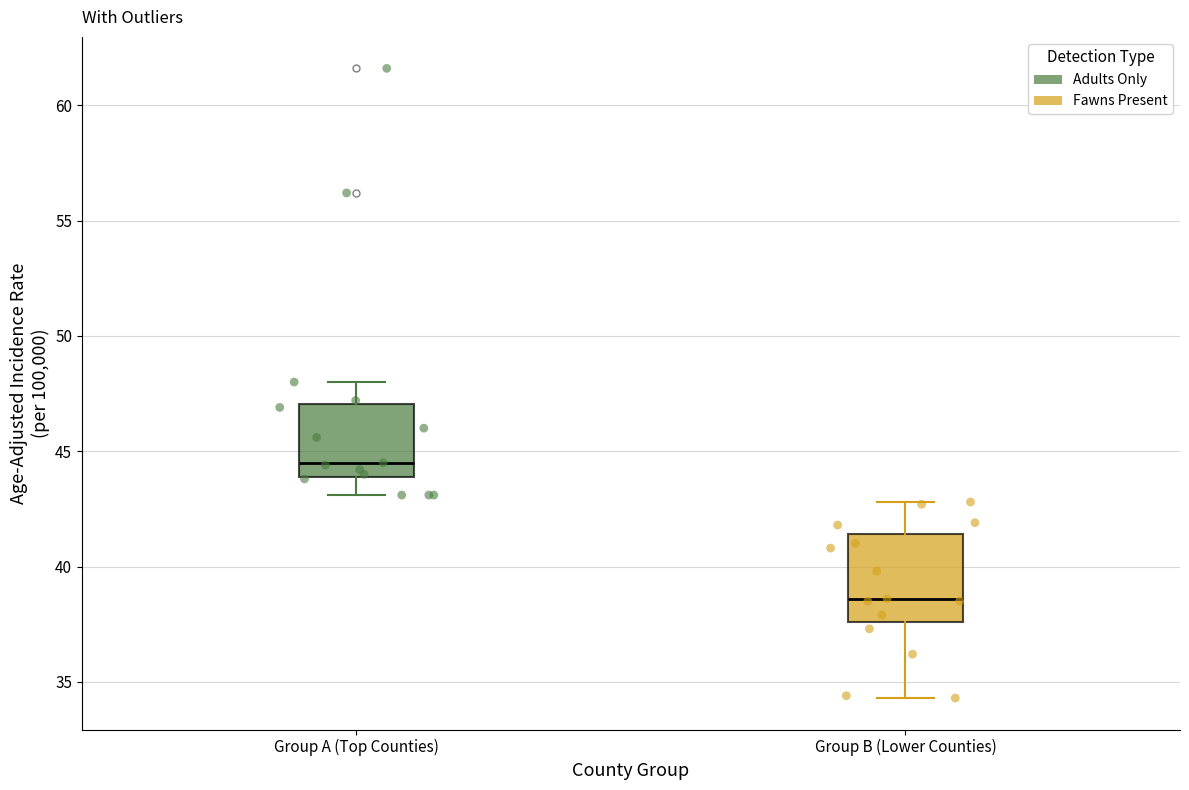

Where is the lower edge of the box for Group B (Lower Counties) on the y-axis? The values are not printed on the chart, so give them approximately, as read against the axis.

37.5